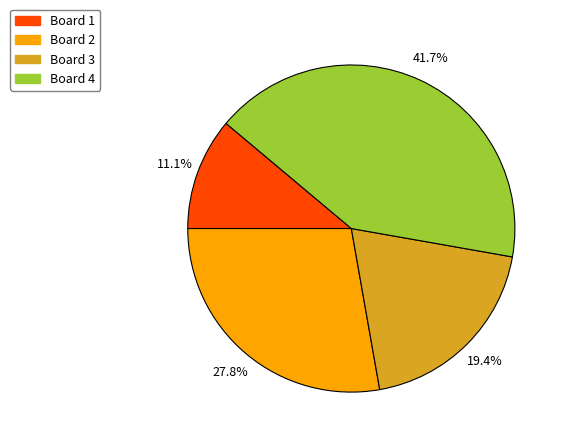

Which category has the smallest portion of the pie?

Board 1